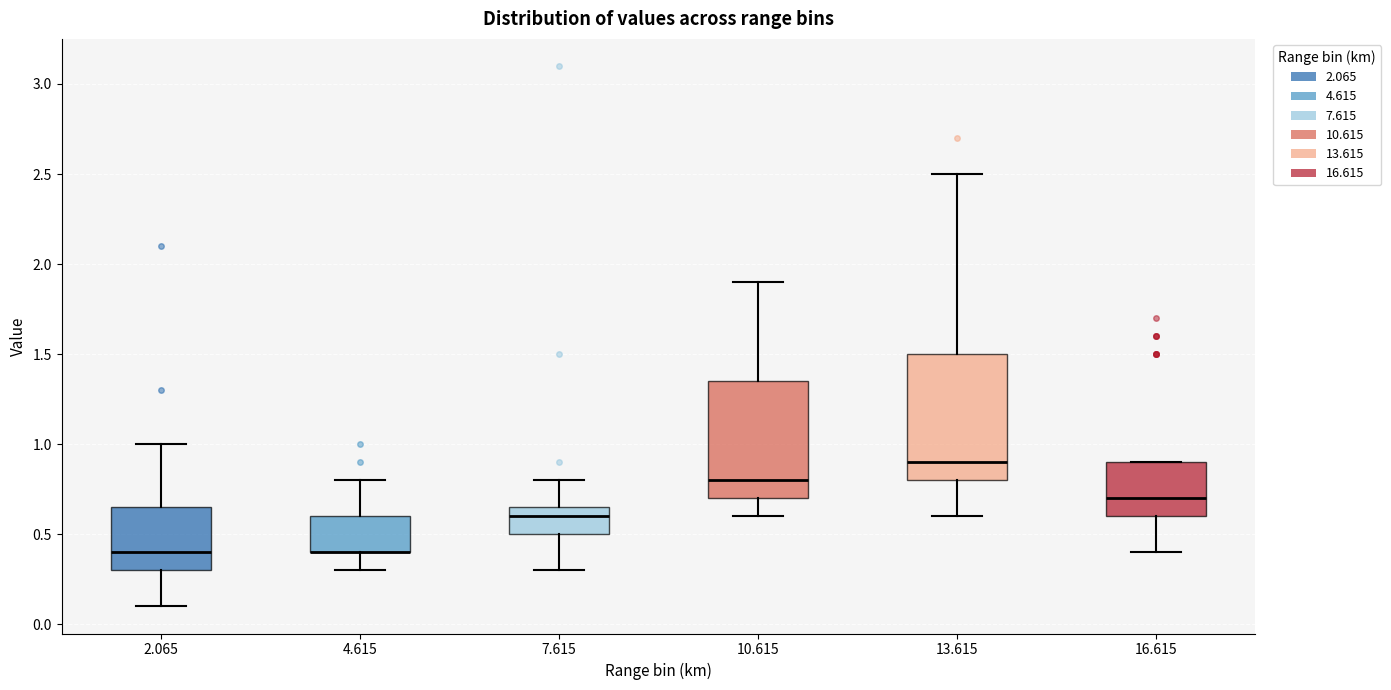

Reading left to right, transcribe this box plot: for each box, give where its median line is, the range the box spans, and where its two whiskers end, as read against the y-axis. The values are not printed on the chart, so give them approximately, as read against the axis.

2.065: median 0.40, box 0.30 to 0.65, whiskers 0.10 to 1.00
4.615: median 0.40 (drawn on the box's lower edge), box 0.40 to 0.60, whiskers 0.30 to 0.80
7.615: median 0.60, box 0.50 to 0.65, whiskers 0.30 to 0.80
10.615: median 0.80, box 0.70 to 1.35, whiskers 0.60 to 1.90
13.615: median 0.90, box 0.80 to 1.50, whiskers 0.60 to 2.50
16.615: median 0.70, box 0.60 to 0.90, whiskers 0.40 to 0.90